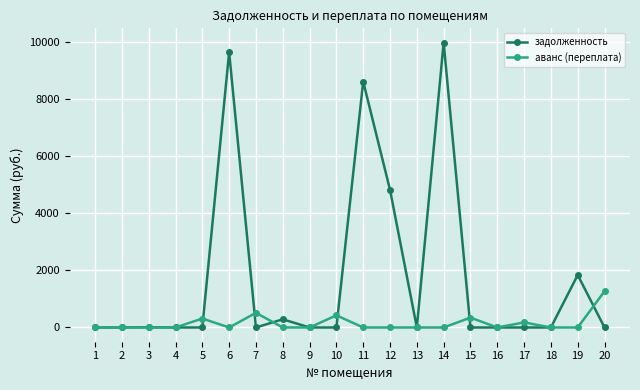

What is the difference between the maximum and minimum values in the аванс (переплата) series?

1268.8